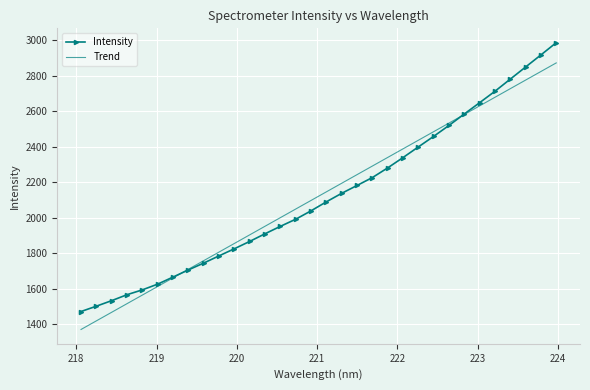

What is the sum of all Trend values?

67915.2